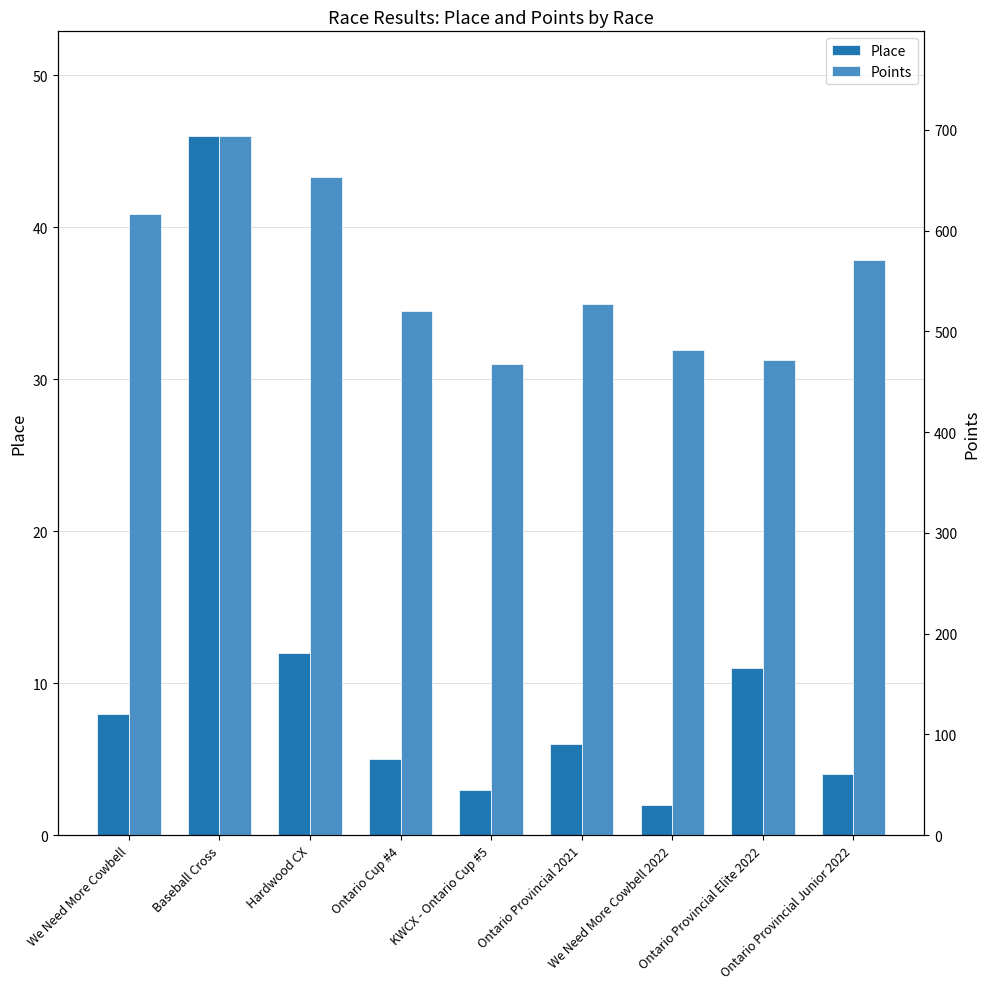

What position from the left is Ontario Cup #4?

4